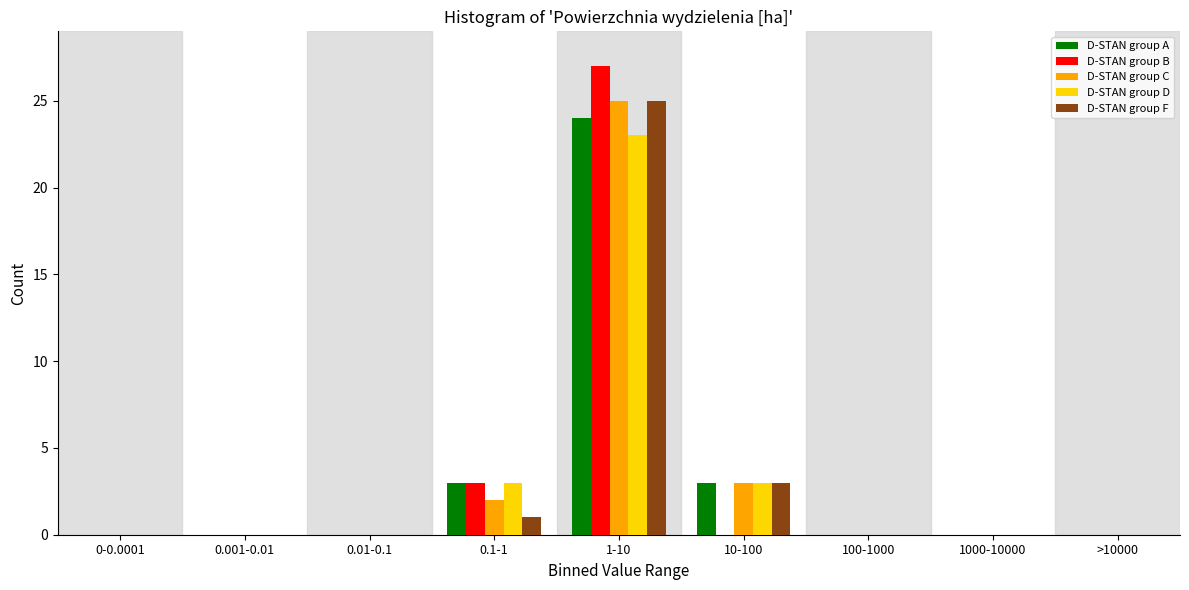

What is the sum of all D-STAN group B values?

30